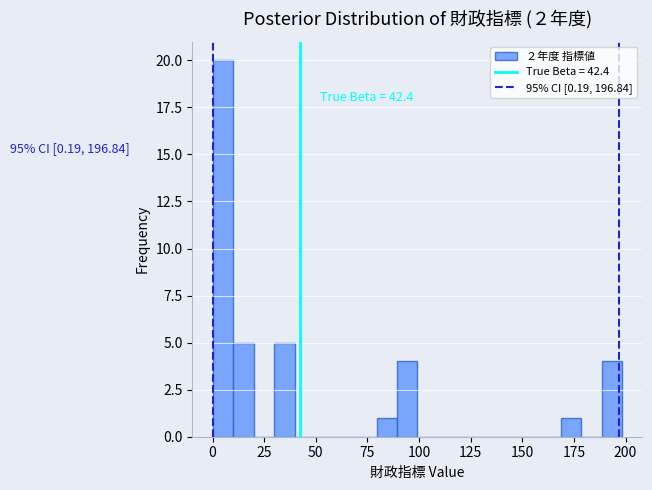

Read against the x-axis, roughly where is the centre of the tallest bar?

5